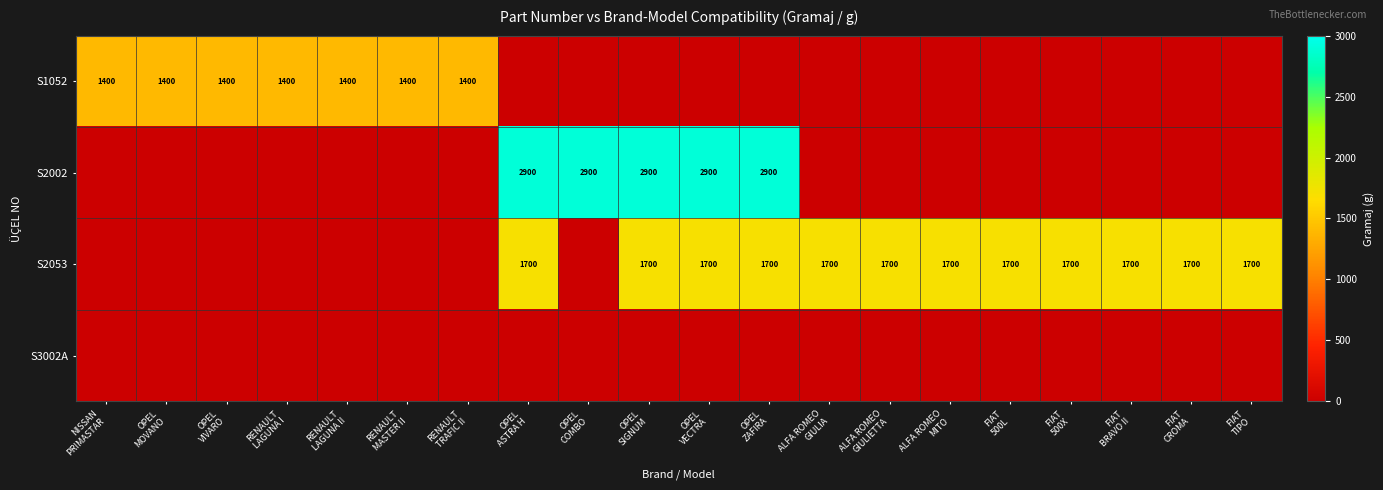

Count the number of categories in the chart.

20